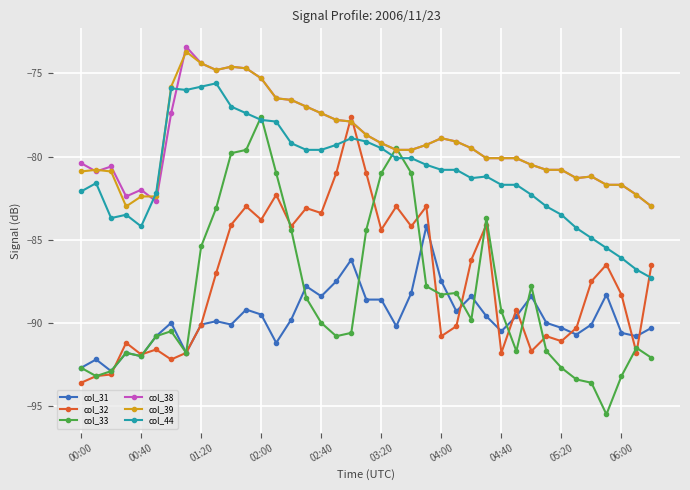

True or false: col_31 and col_44 intersect in this chart.

False